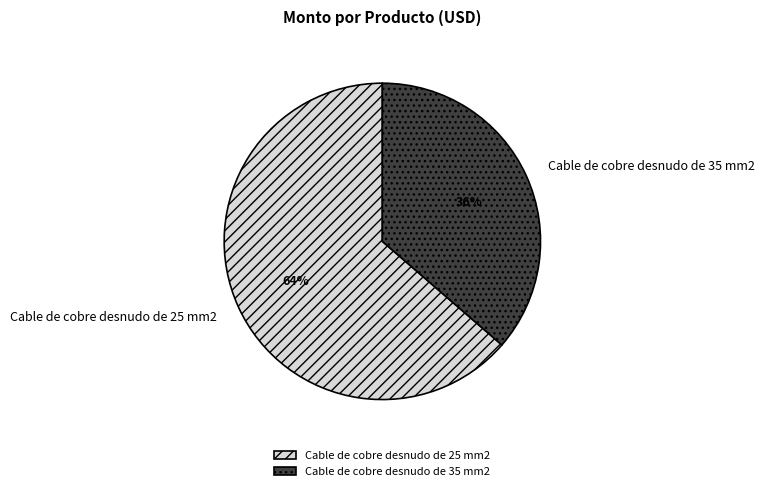

How many segments does this pie chart have?

2